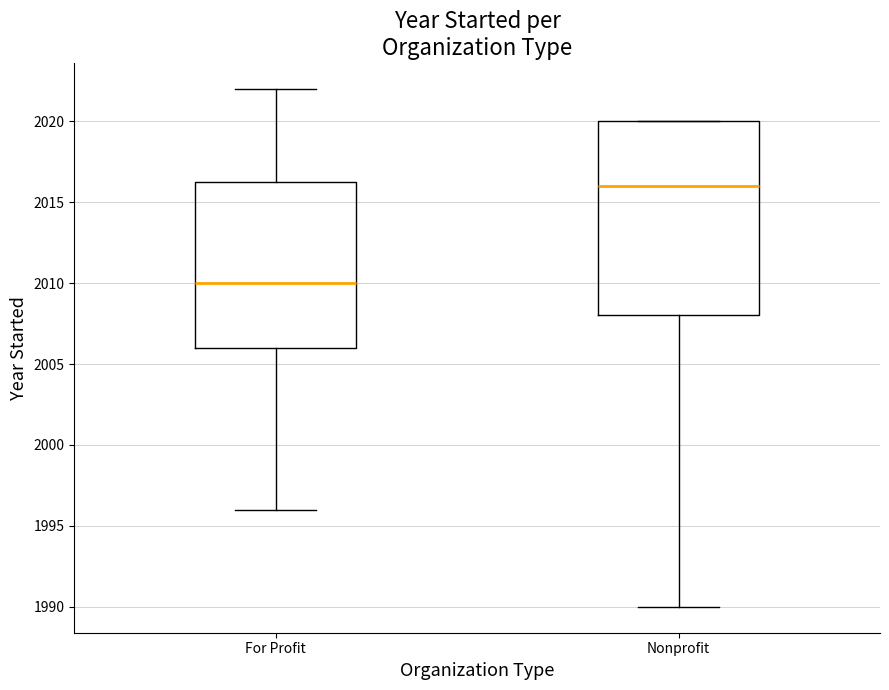

Where does the median line of the box for Nonprofit sit on the y-axis? The values are not printed on the chart, so give them approximately, as read against the axis.

2016.0